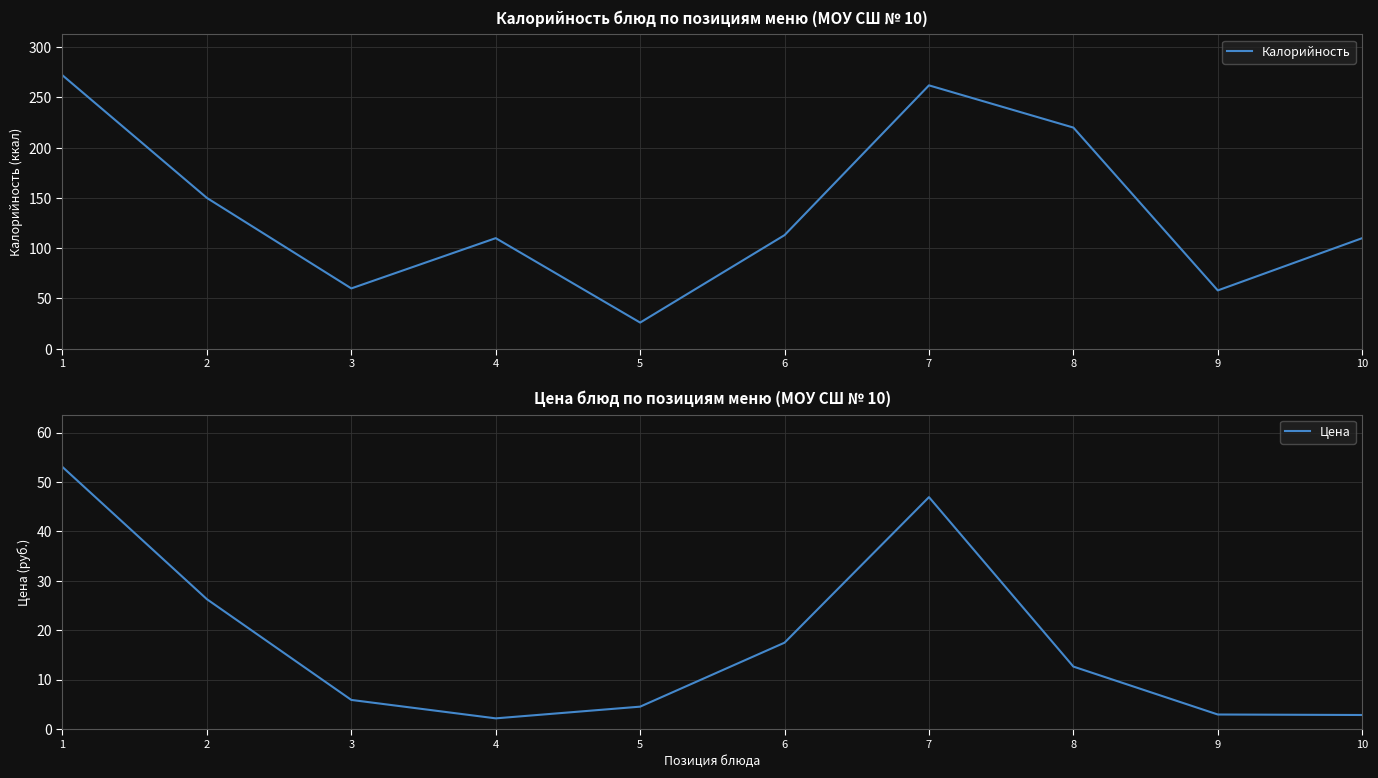

True or false: Калорийность and Цена intersect in this chart.

False